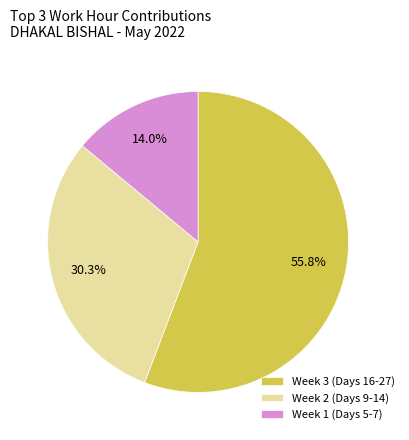

Combined, do Week 1 (Days 5-7) and Week 3 (Days 16-27) account for over 50%?

Yes